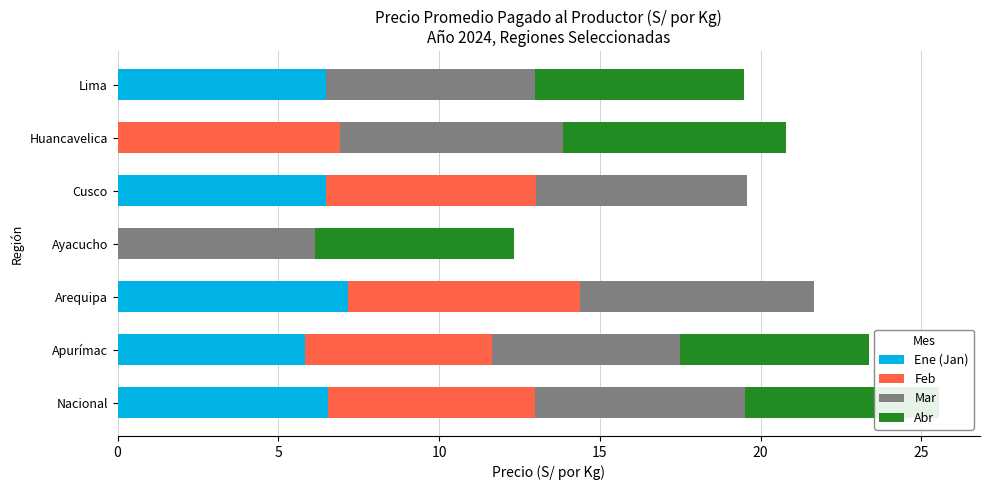

What is the total value across all series at Apurímac?

23.4